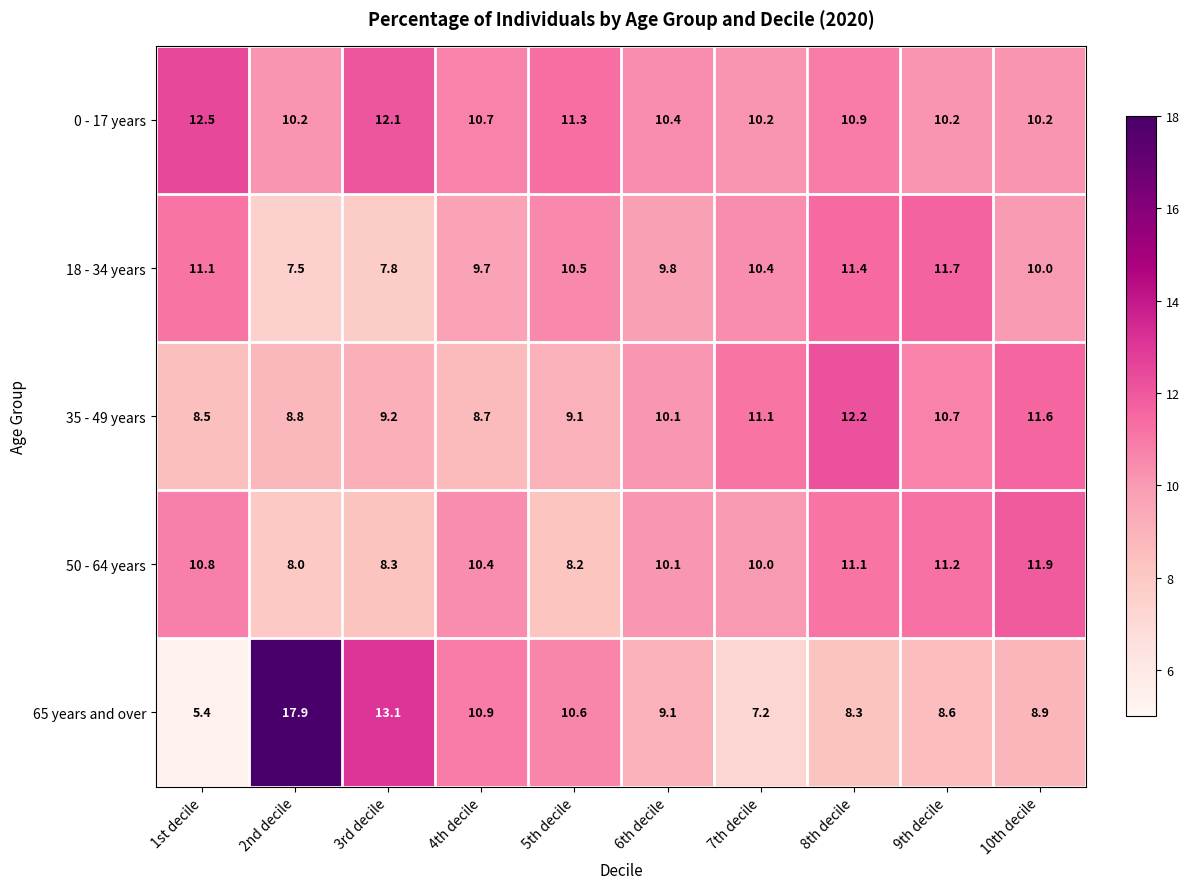

List the series in order of their peak value, highest first.

65 years and over, 0 - 17 years, 35 - 49 years, 50 - 64 years, 18 - 34 years